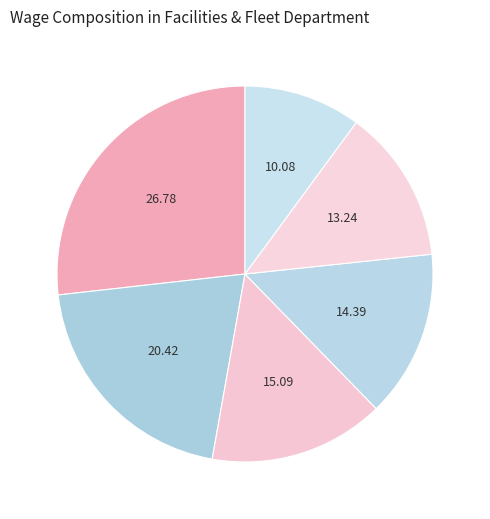

How many slices are in this pie chart?

6